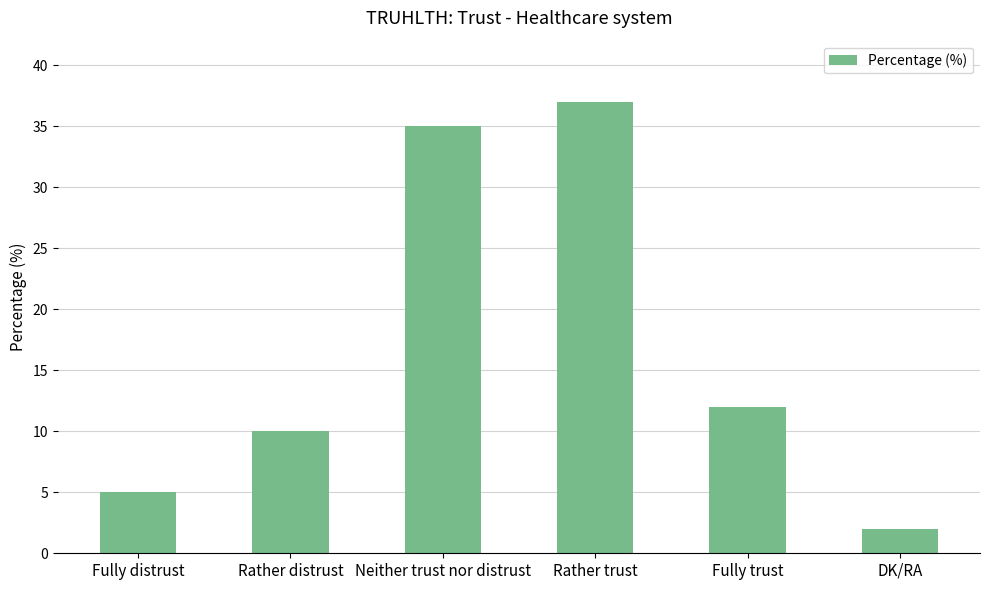

What is the difference between the values at Neither trust nor distrust and Fully trust?

23